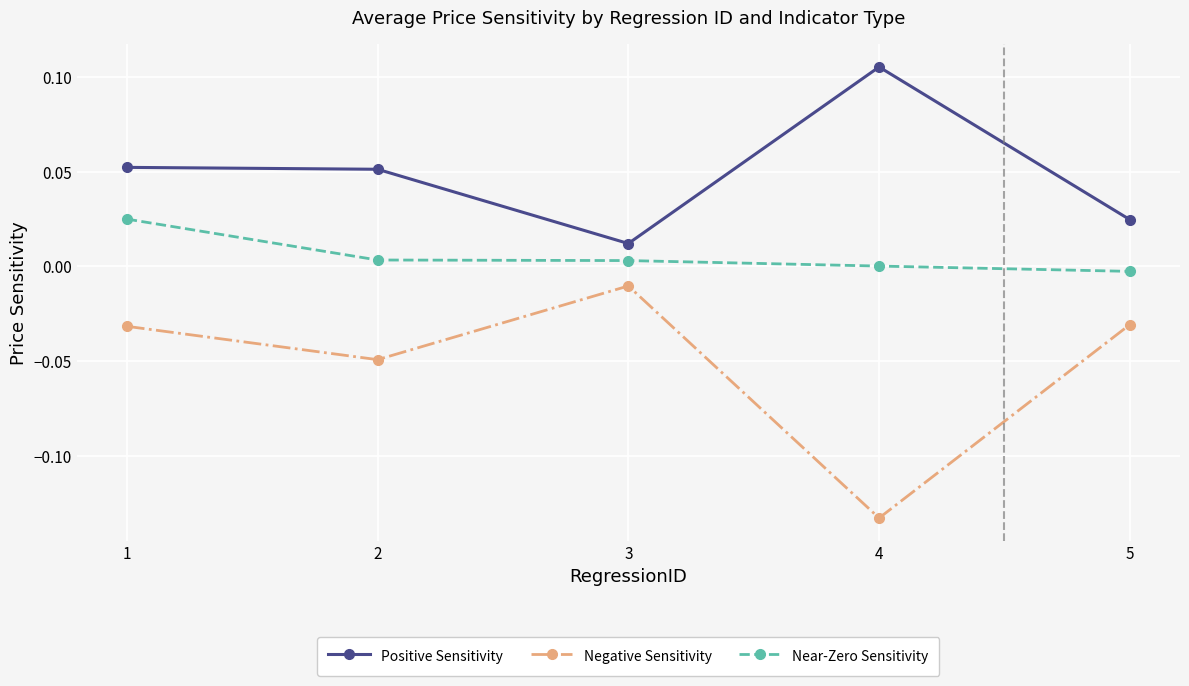

True or false: Positive Sensitivity and Negative Sensitivity intersect in this chart.

False